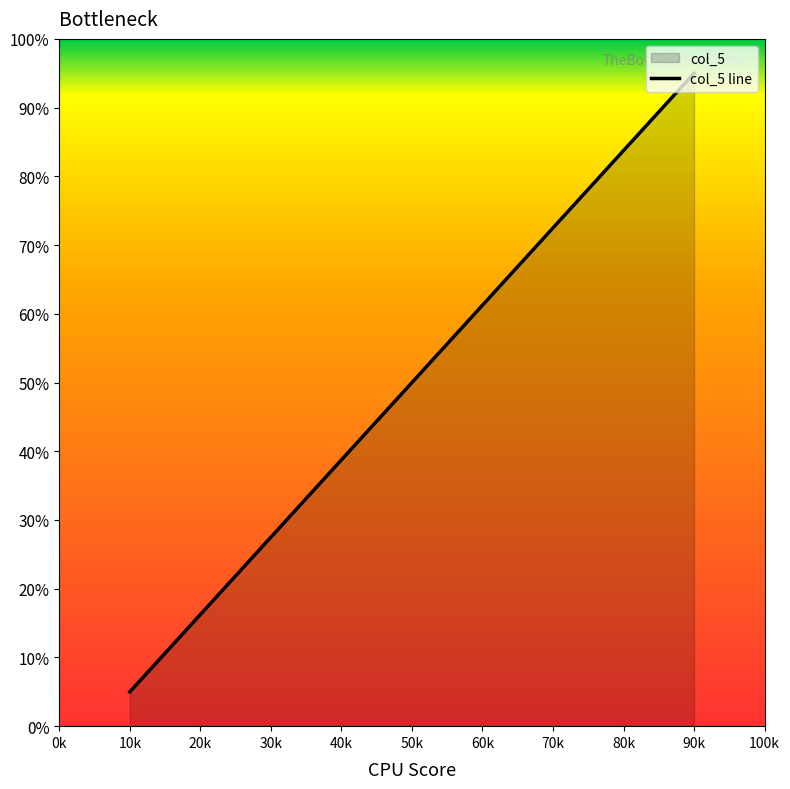

Is it true that the value at 90k is 29.7?

False